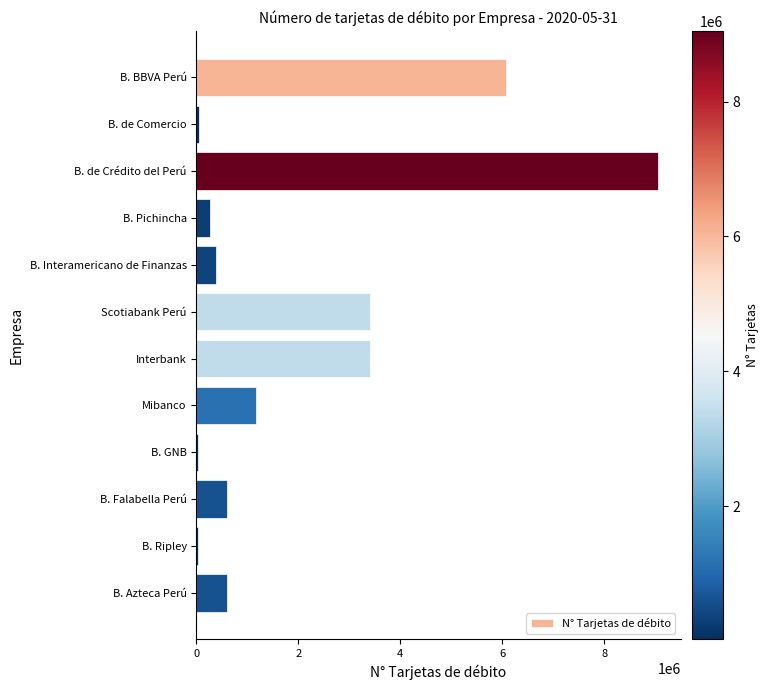

What is the change in value from B. BBVA Perú to Interbank?

-2683773